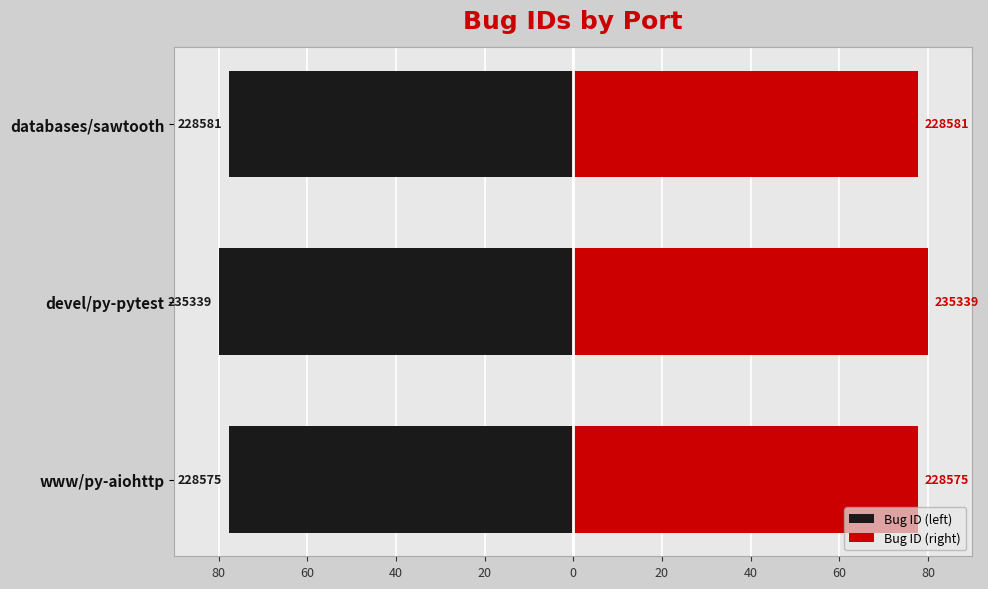

Is the value of Bug ID (left) at devel/py-pytest greater than the value of Bug ID (right) at www/py-aiohttp?

No